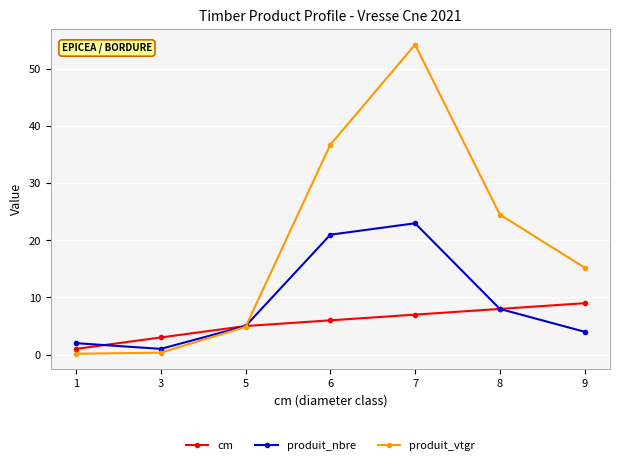

At 9, list the series in order from smallest to largest.

produit_nbre, cm, produit_vtgr